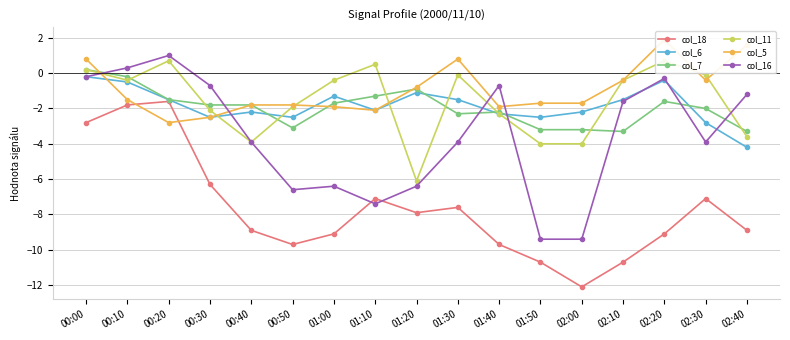

What is the difference between the maximum and second lowest values in the col_18 series?

9.1